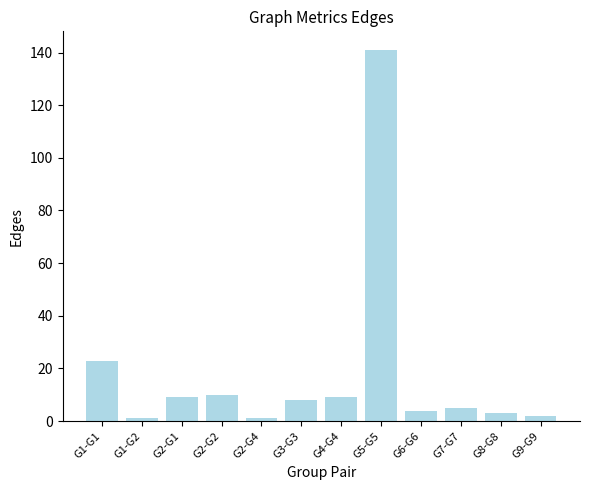

The chart shows a value of 9 at G4-G4. True or false?

True